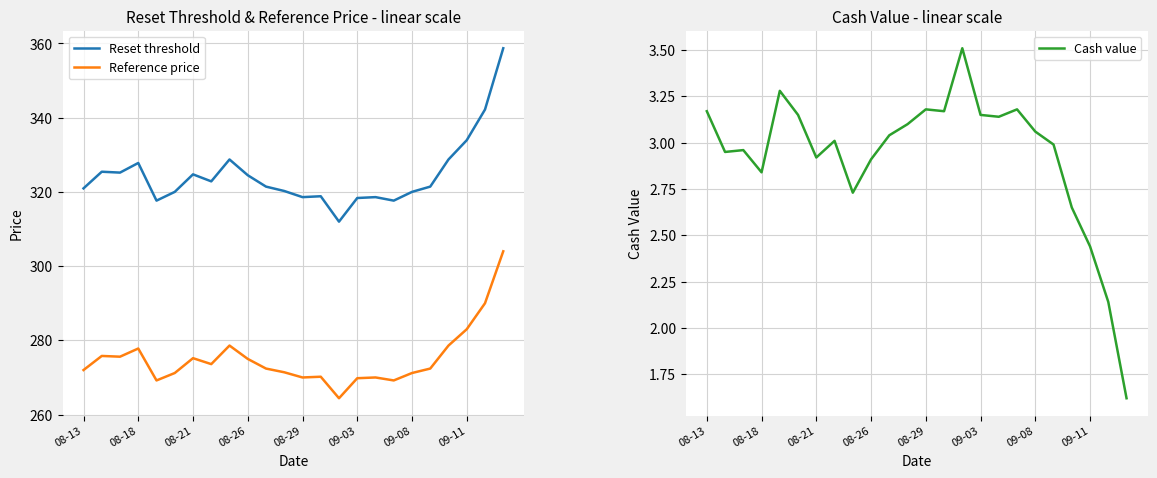

What is the sum of all Cash value values?

70.3